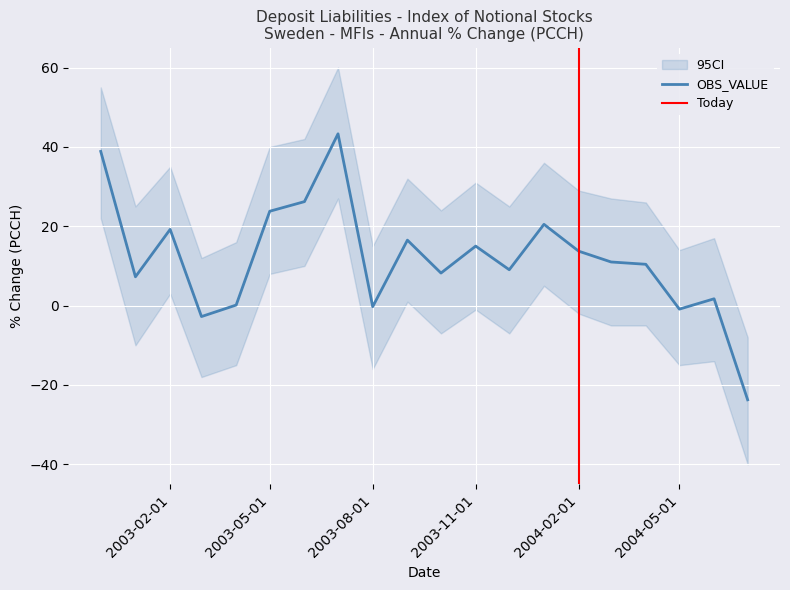

Does the chart display data point markers on the line(s)?

No